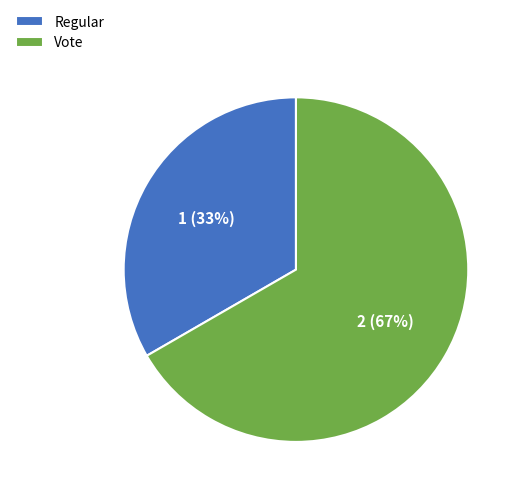

To the nearest percent, what is the average slice percentage?

50%